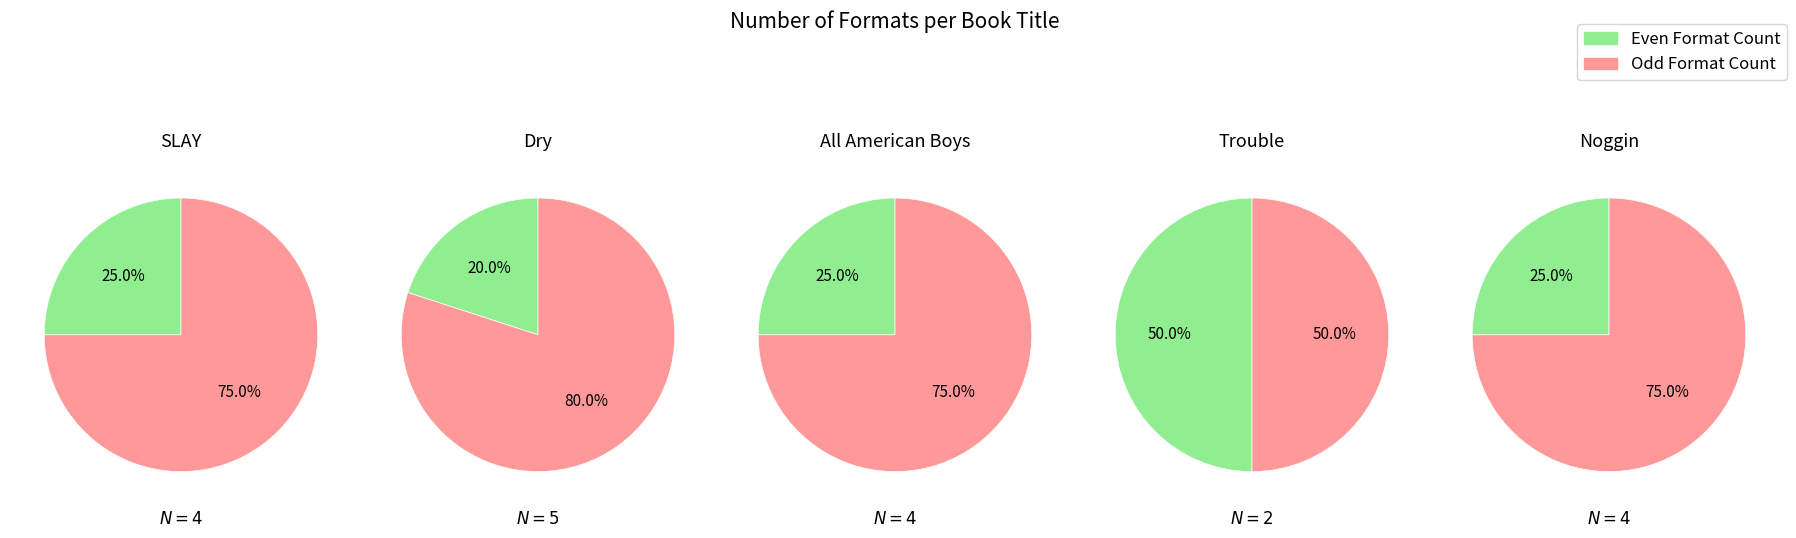

Which category has the biggest portion of the pie?

Dry